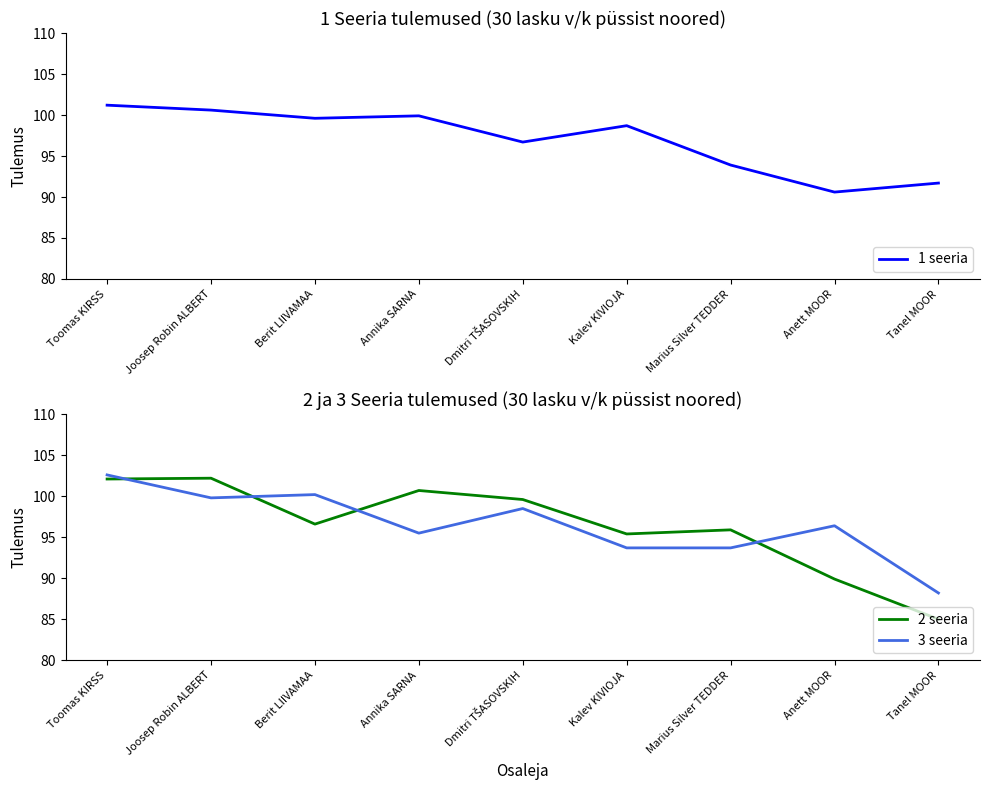

What is the sum of all 2 seeria values?

867.4